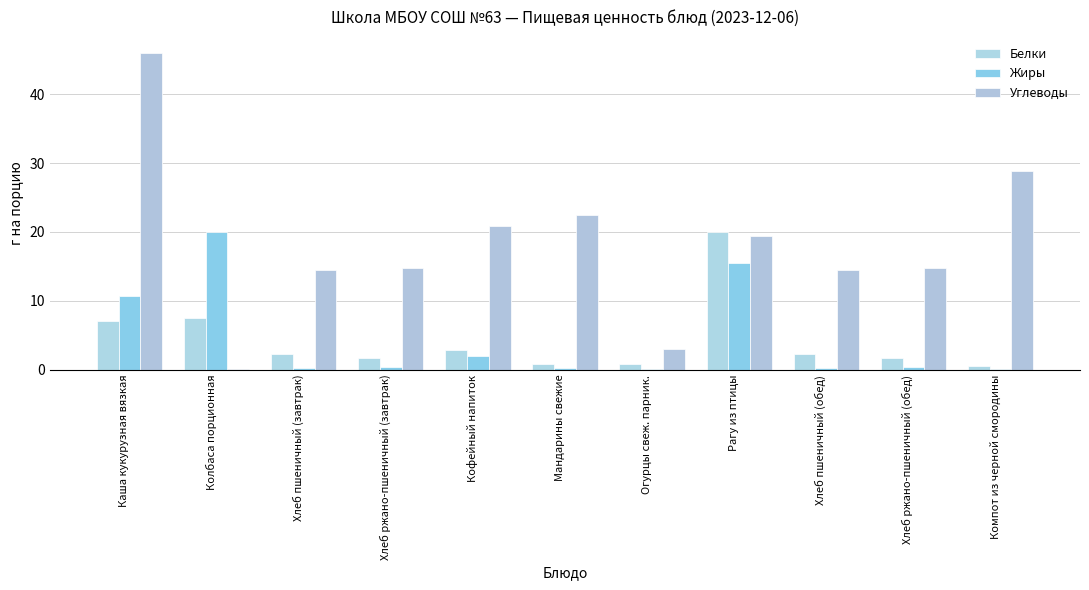

What is the difference between the maximum and second lowest values in the Белки series?

19.2